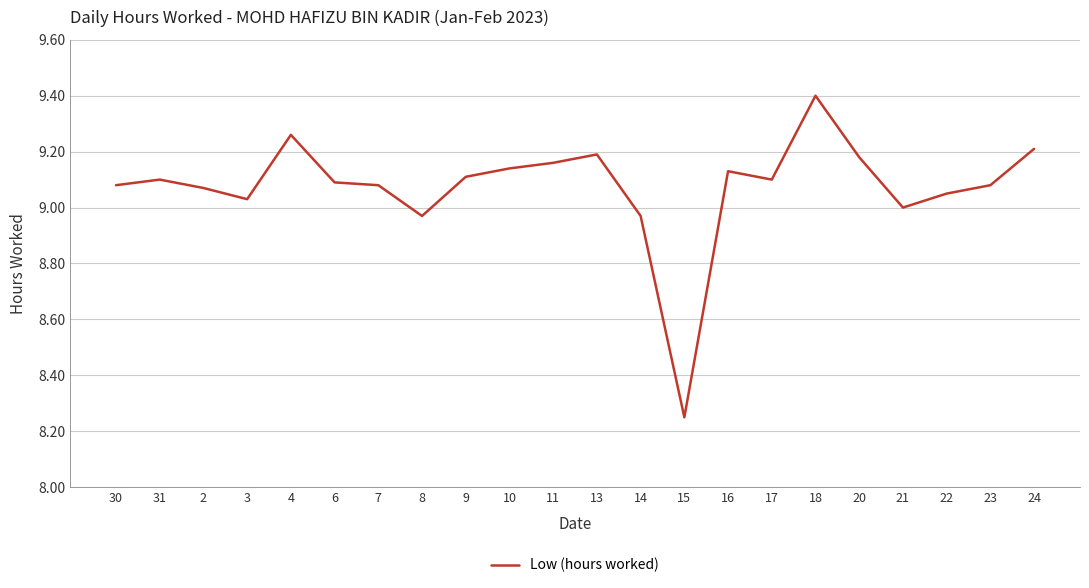

What position from the right is 24?

1